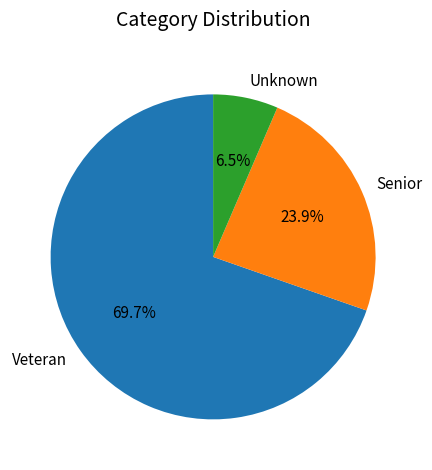

Which category has the biggest portion of the pie?

Veteran